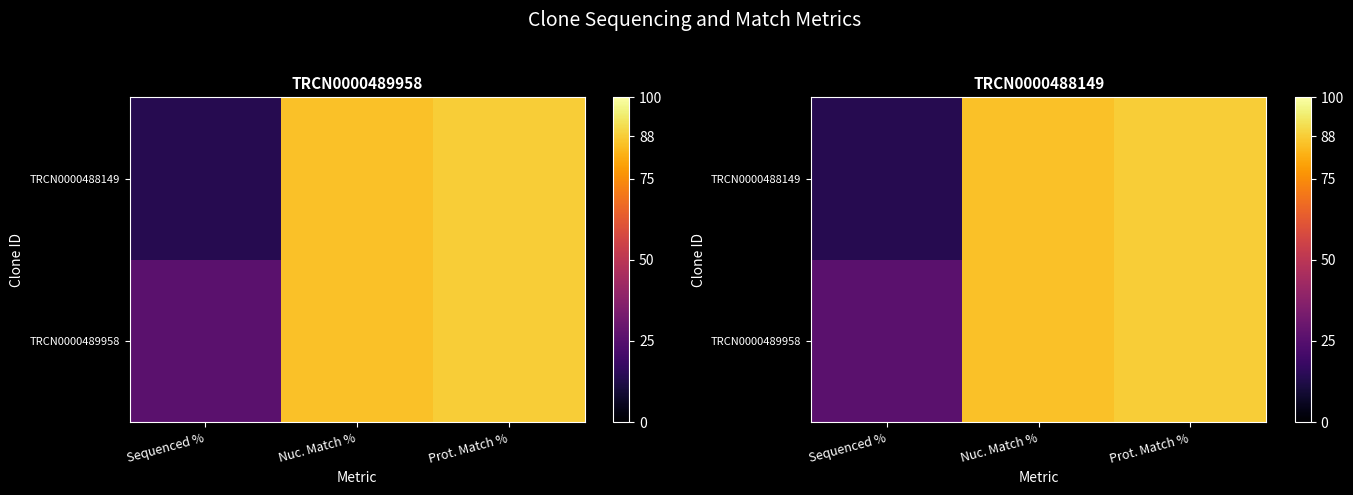

The value of TRCN0000489958 at Sequenced % is 25.8. True or false?

True